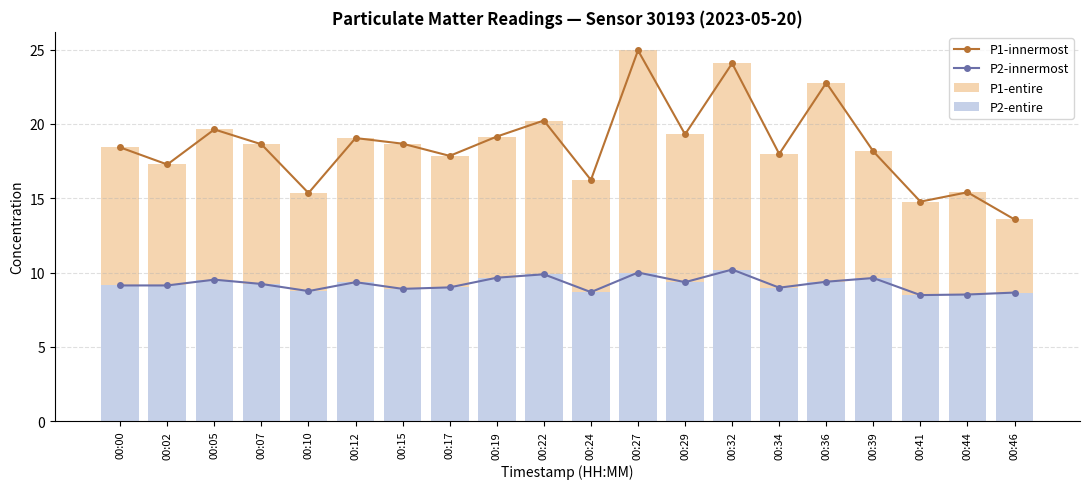

Which has a higher value, 00:17 or 00:44?

00:17